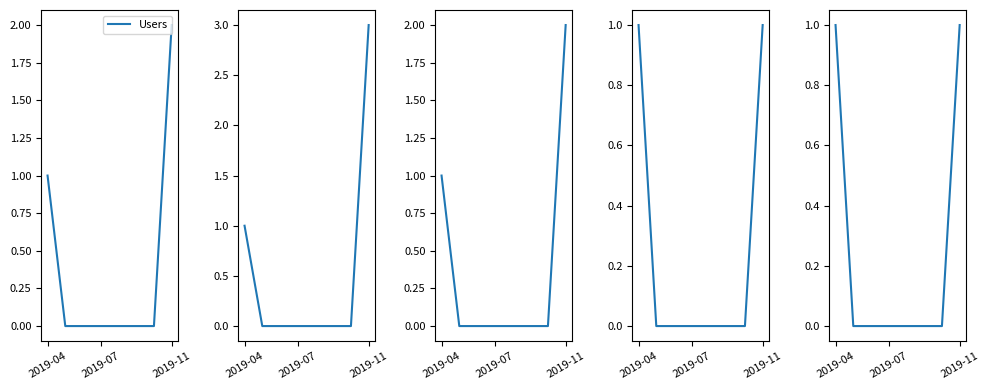

At which label does Dataset reach its peak?

2019-04